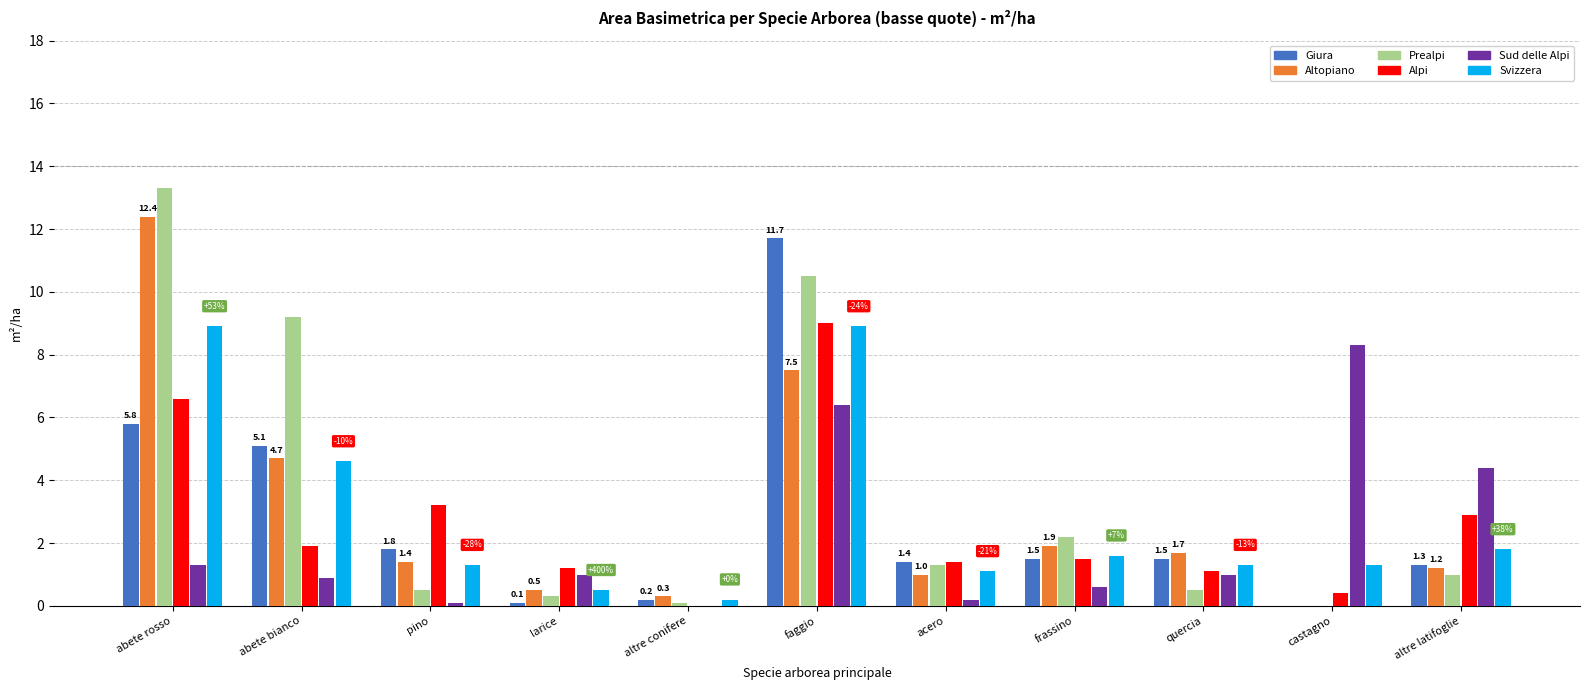

Where is Prealpi nearest to the value 6?

abete bianco